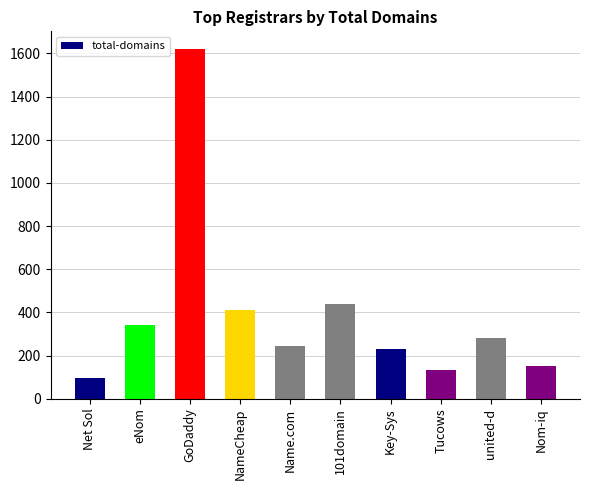

Reading left to right, extract all data points from this chart.

98	341	1621	411	244	437	229	131	281	153